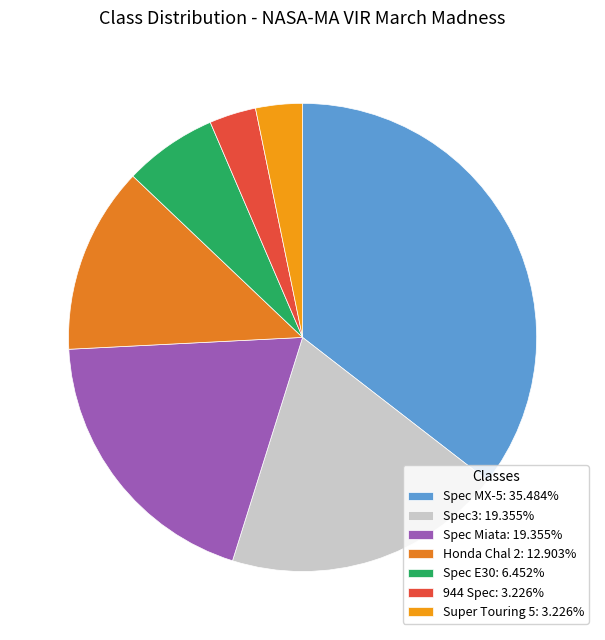

How many slices are in this pie chart?

7